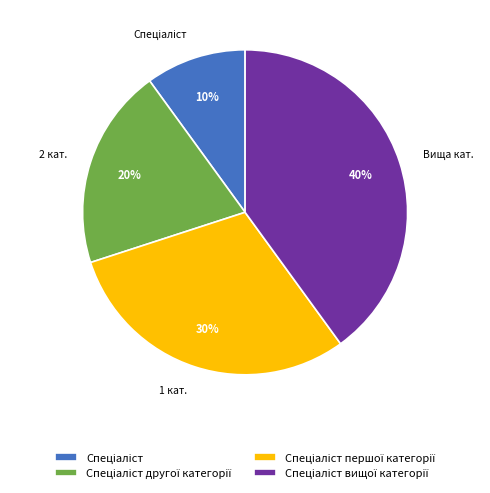

Does any single category account for the majority?

No